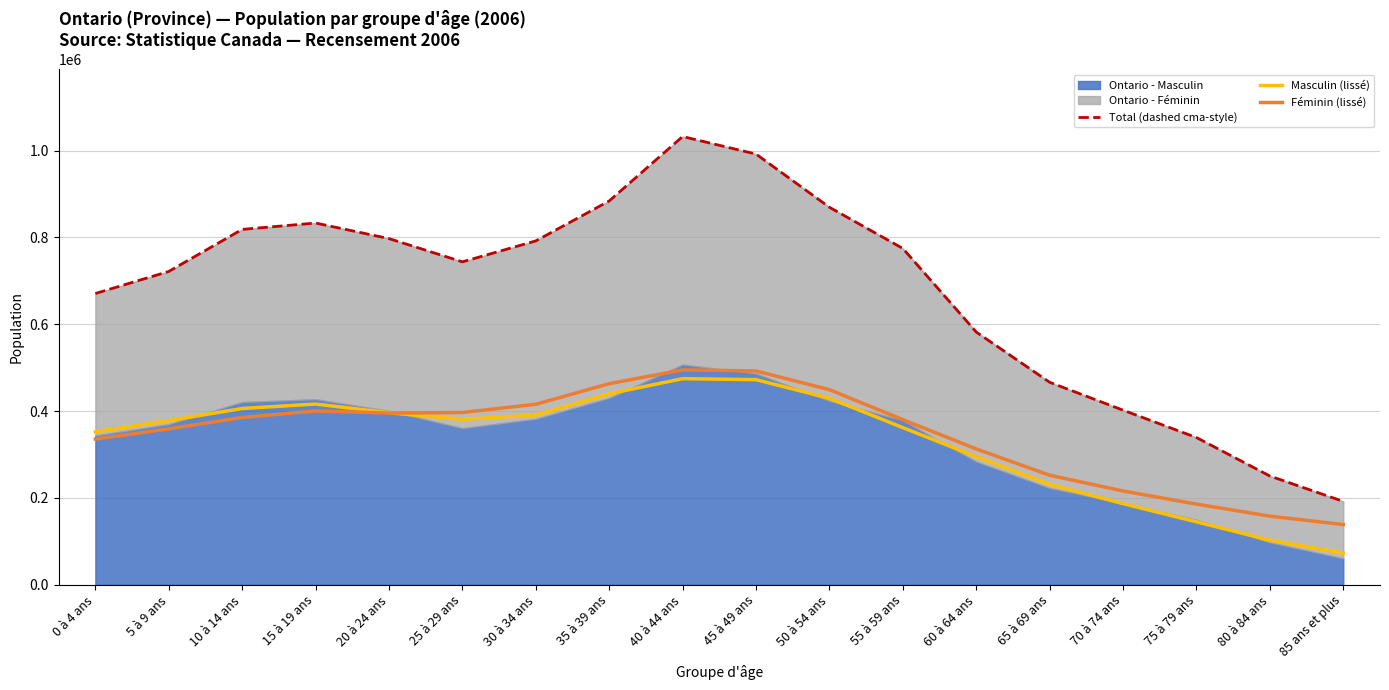

List the series in order of their peak value, highest first.

Total (dashed cma-style), Féminin (lissé), Masculin (lissé)